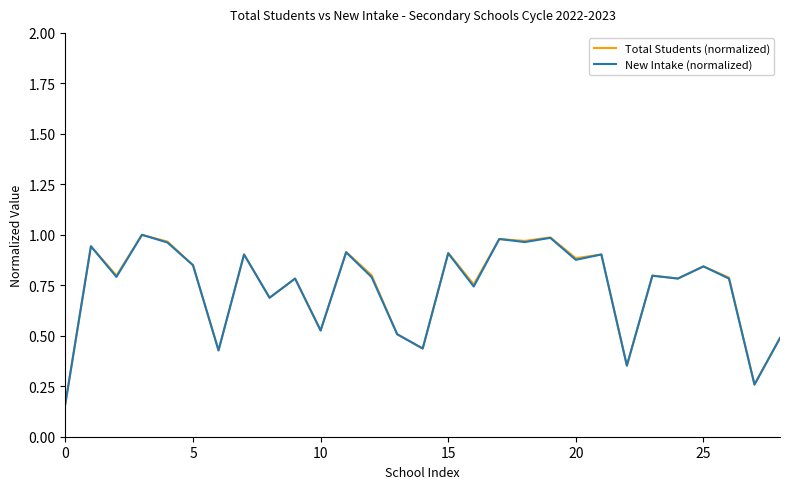

Does the chart display data point markers on the line(s)?

No